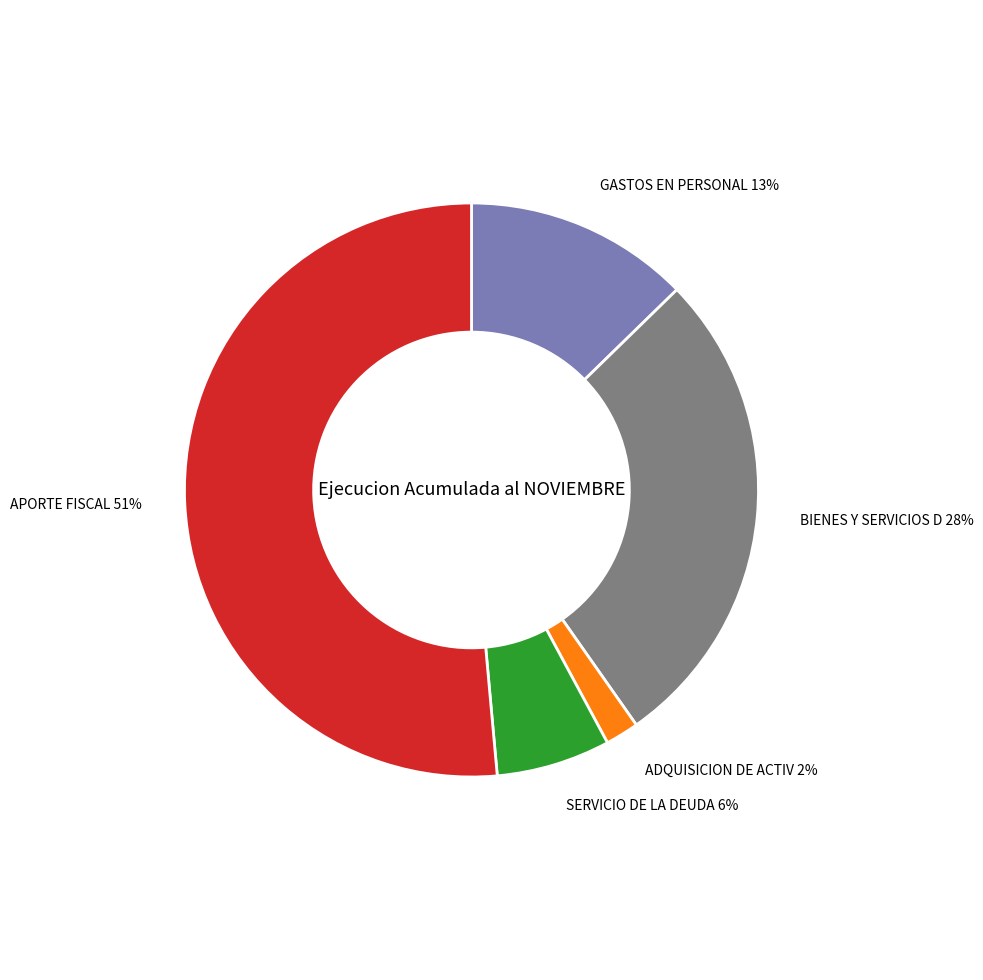

Is there any slice that represents more than half of the pie?

Yes